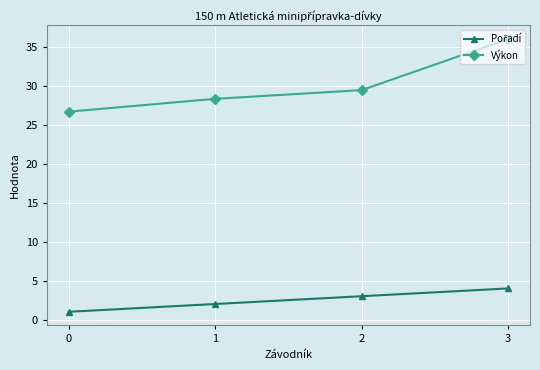

Does the chart display data point markers on the line(s)?

Yes